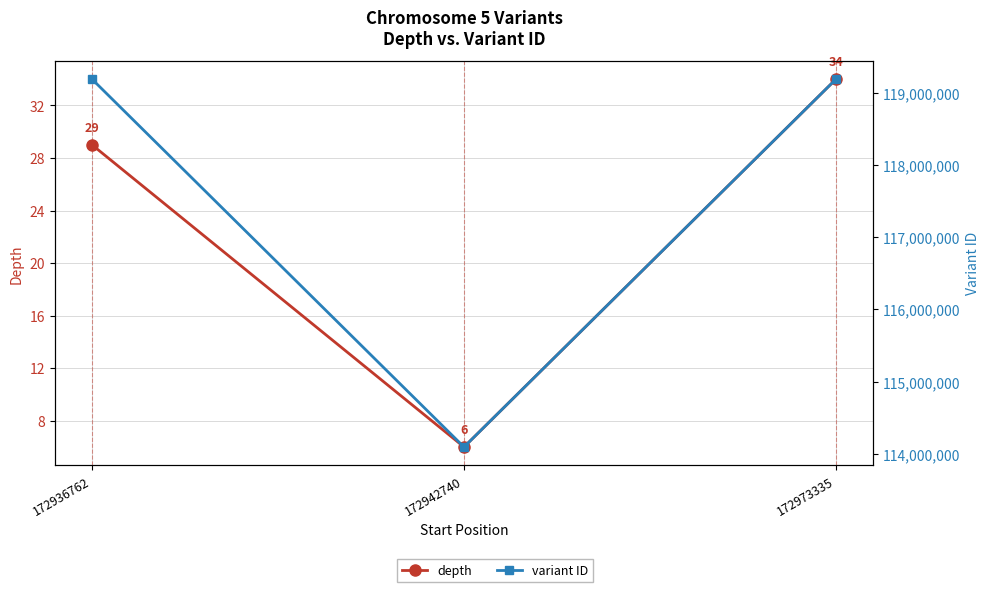

How many data points does each series have?

3